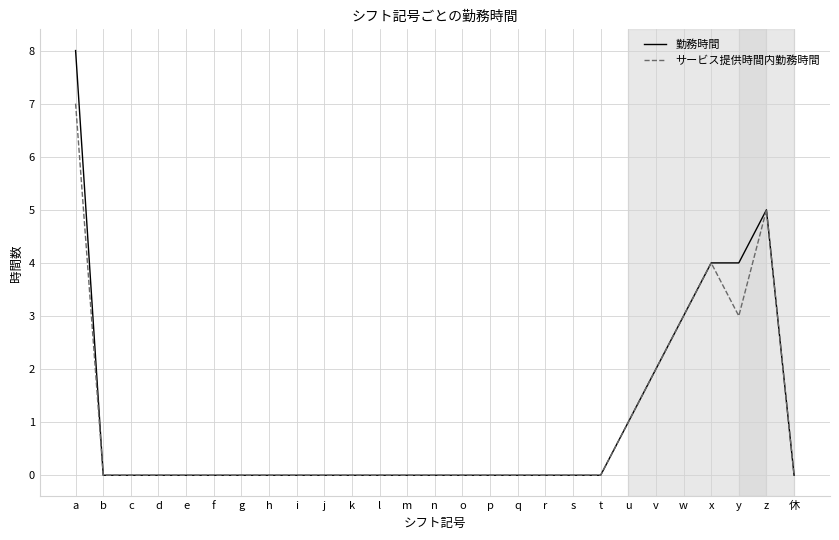

Reading left to right, extract all data points from this chart.

勤務時間: a=8	b=0	c=0	d=0	e=0	f=0	g=0	h=0	i=0	j=0	k=0	l=0	m=0	n=0	o=0	p=0	q=0	r=0	s=0	t=0	u=1	v=2	w=3	x=4	y=4	z=5	休=0
サービス提供時間内勤務時間: a=7	b=0	c=0	d=0	e=0	f=0	g=0	h=0	i=0	j=0	k=0	l=0	m=0	n=0	o=0	p=0	q=0	r=0	s=0	t=0	u=1	v=2	w=3	x=4	y=3	z=5	休=0